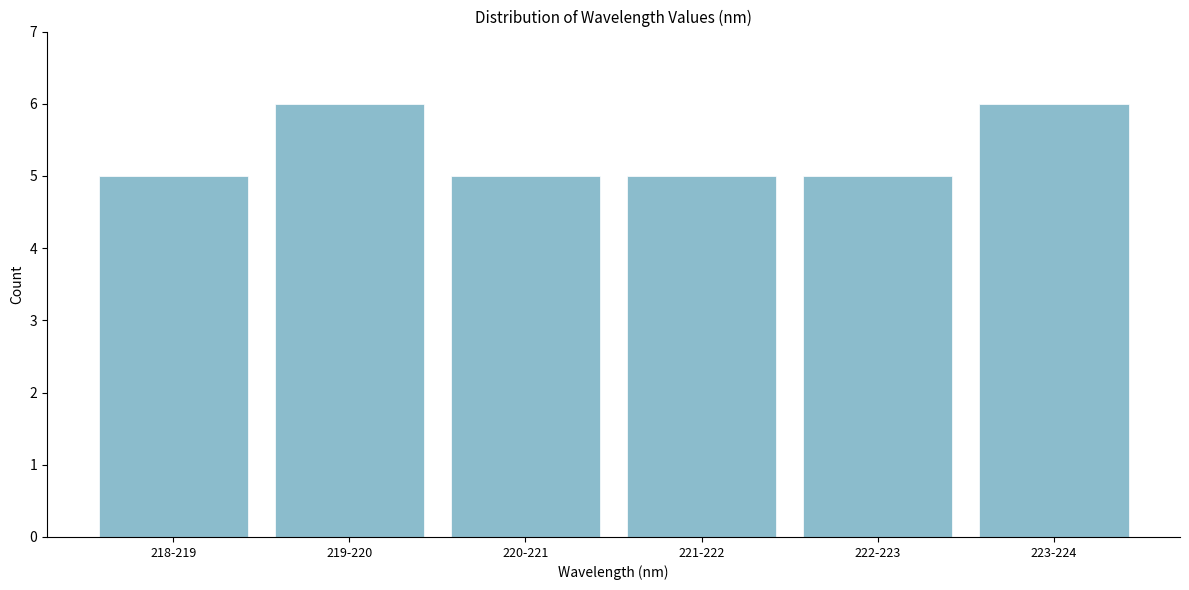

Reading left to right, what are all the values shown in this chart?

218-219=5	219-220=6	220-221=5	221-222=5	222-223=5	223-224=6